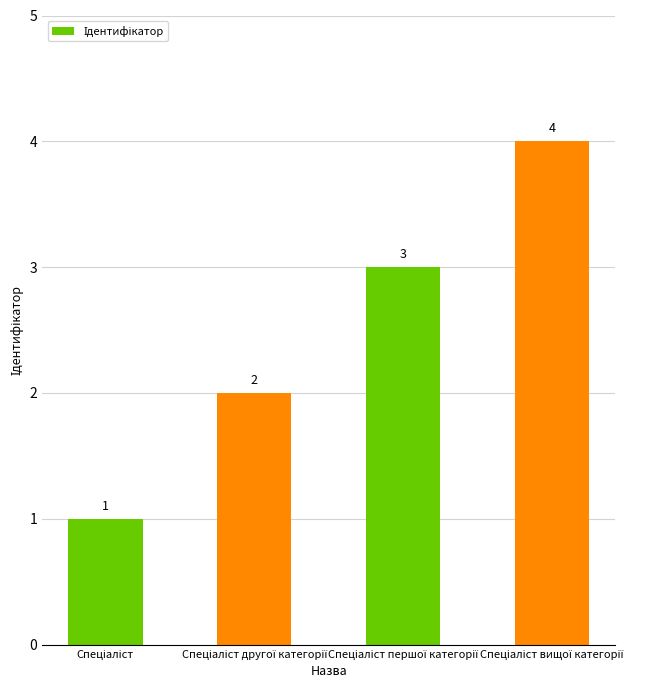

What is the maximum value shown in the chart?

4